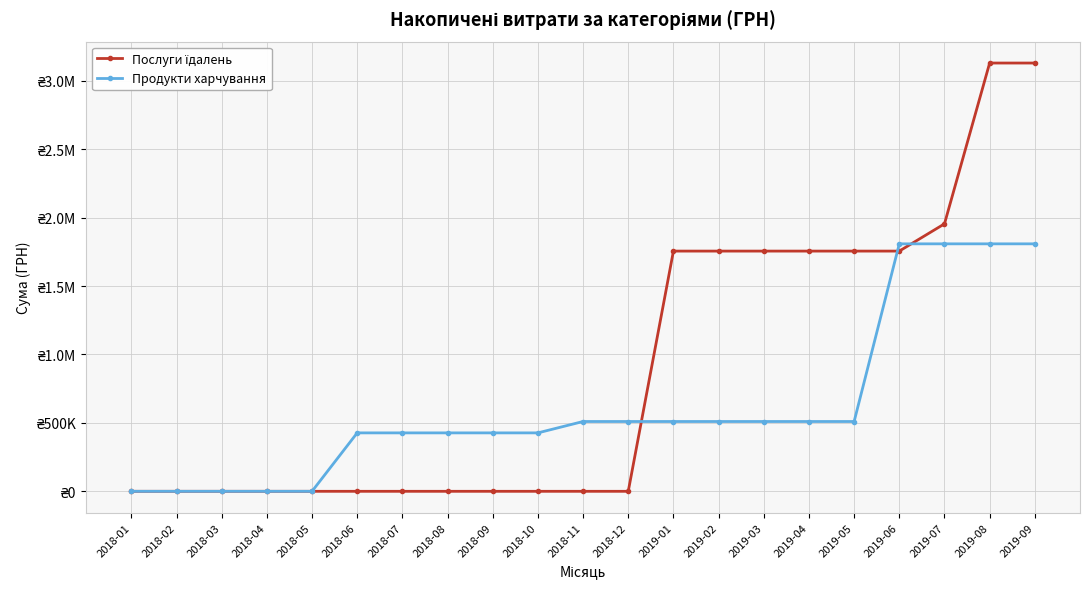

Does the chart have visible grid lines?

Yes